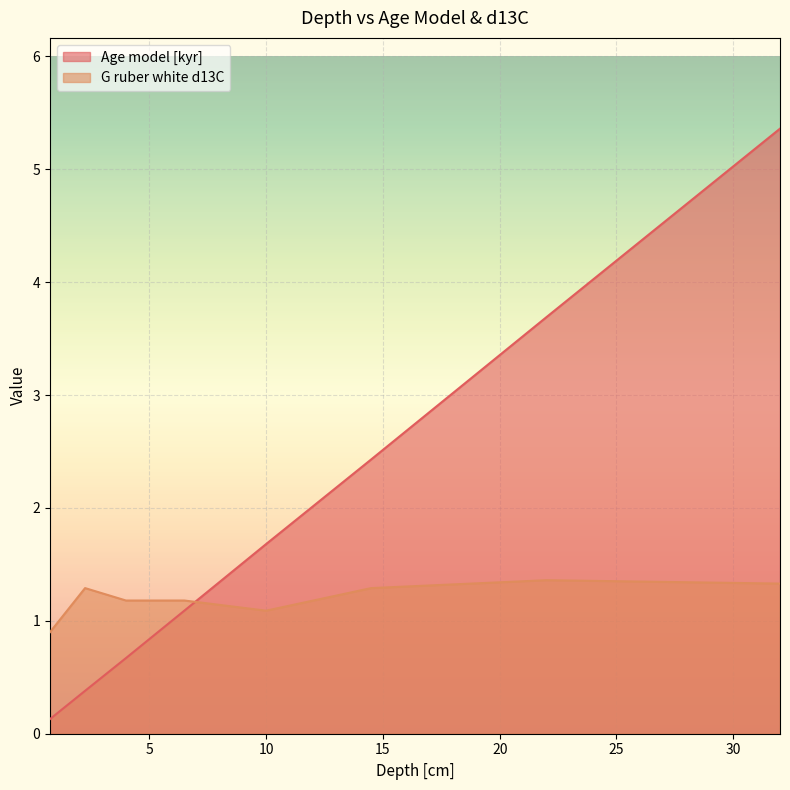

At which category does G ruber white d13C reach its first local valley?

10.0